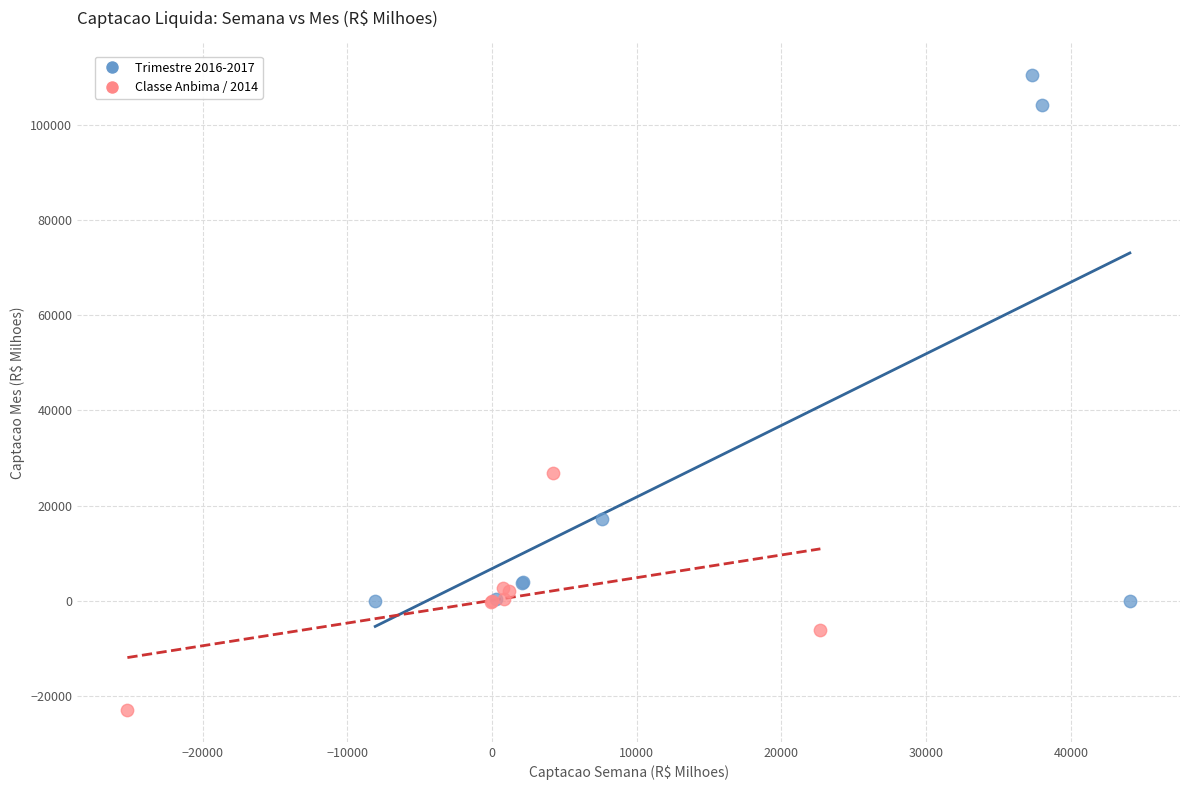

Which series reaches the maximum Y coordinate?

Trimestre 2016-2017